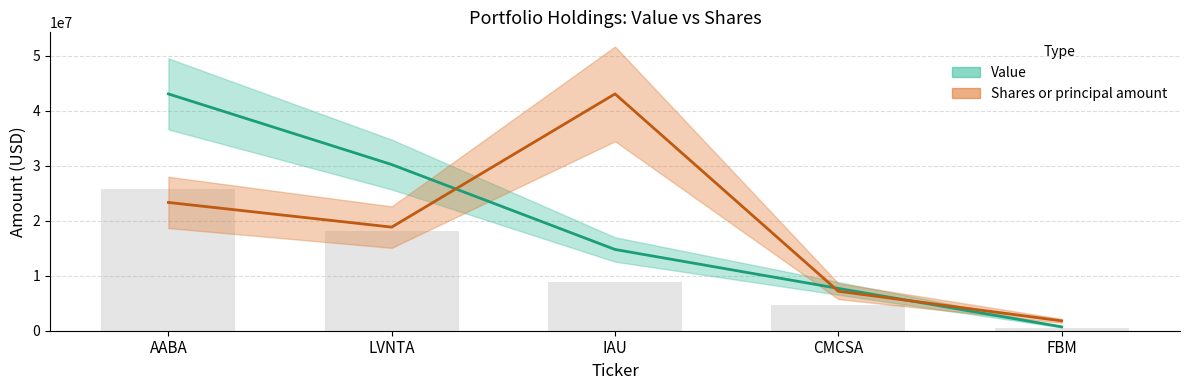

At which category does the chart reach its minimum across all series?

FBM